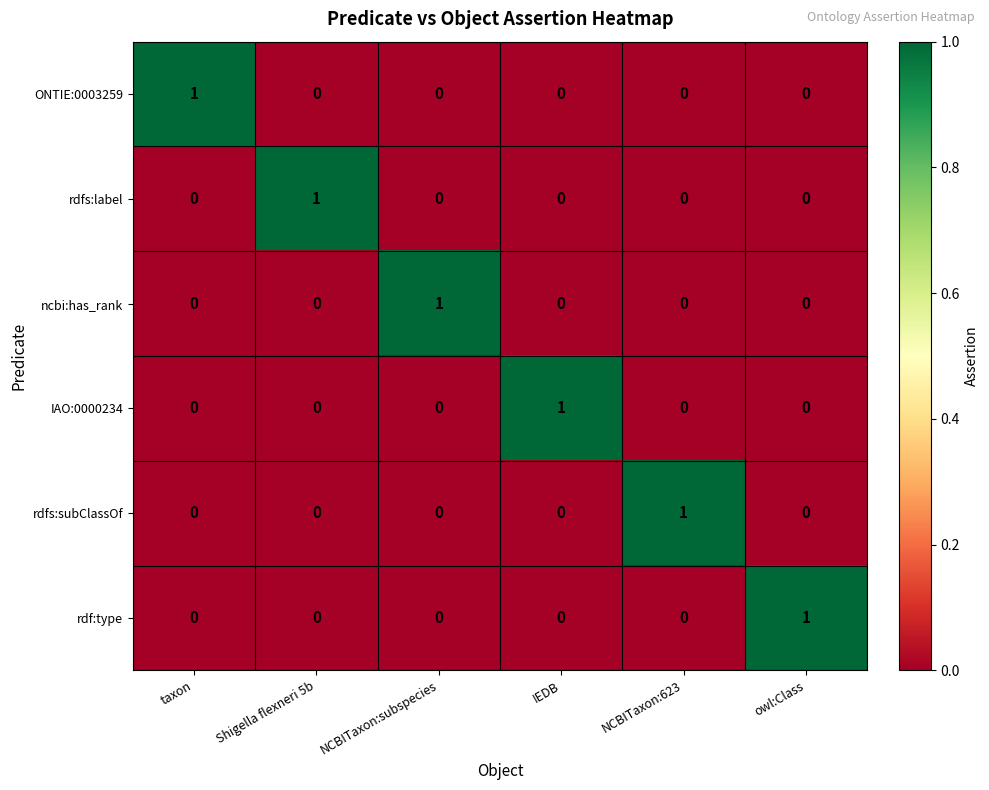

What is the total value across all series at Shigella flexneri 5b?

1